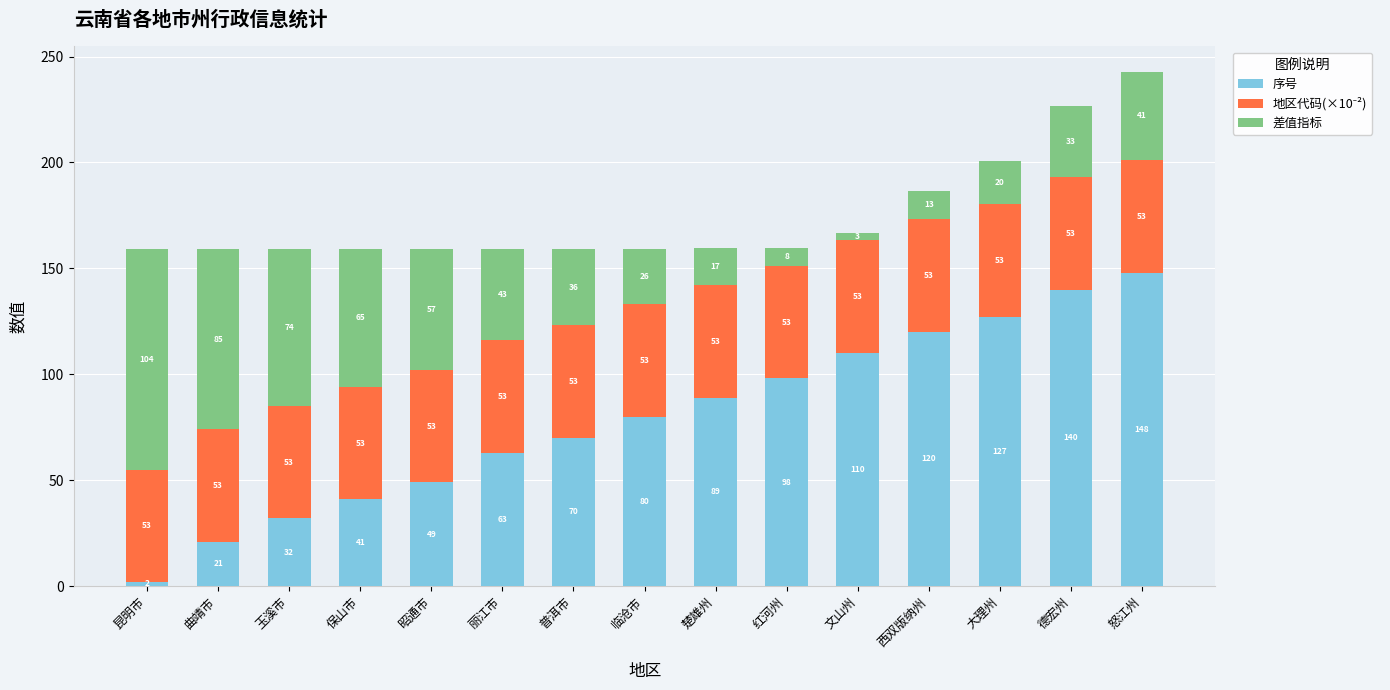

Where is 序号 nearest to the value 75?

普洱市